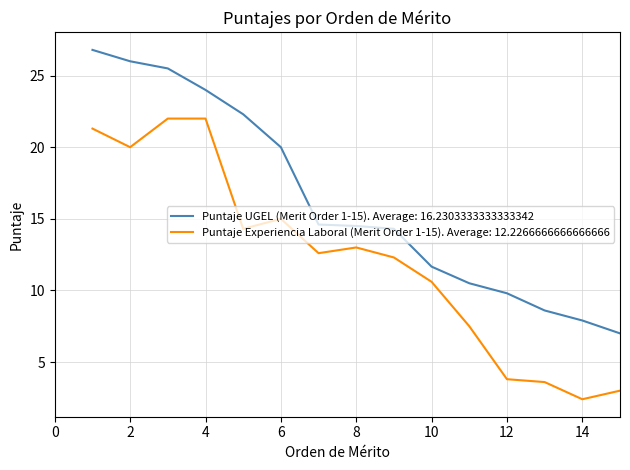

Count the number of data series in this chart.

2